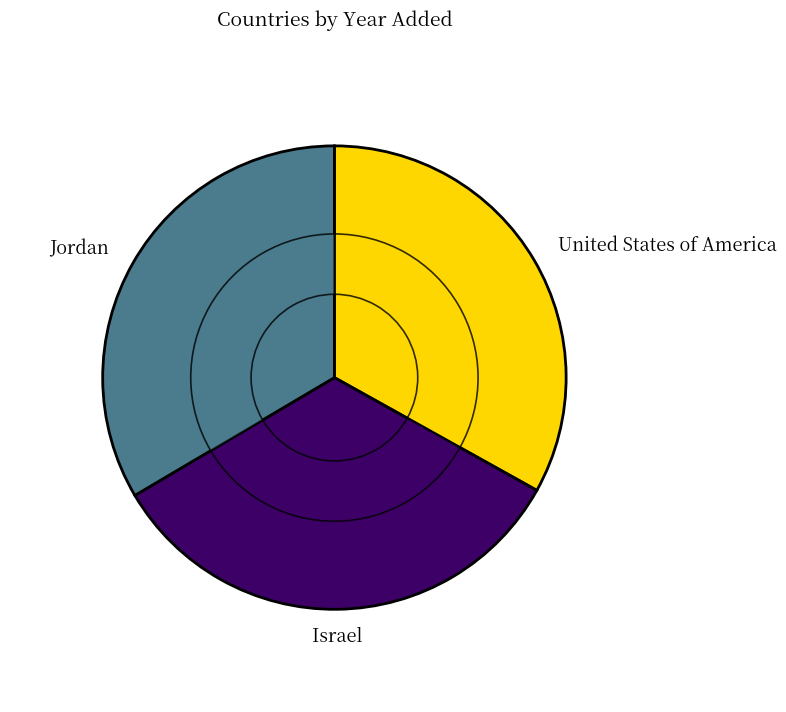

Between United States of America and Israel, which is larger?

Israel